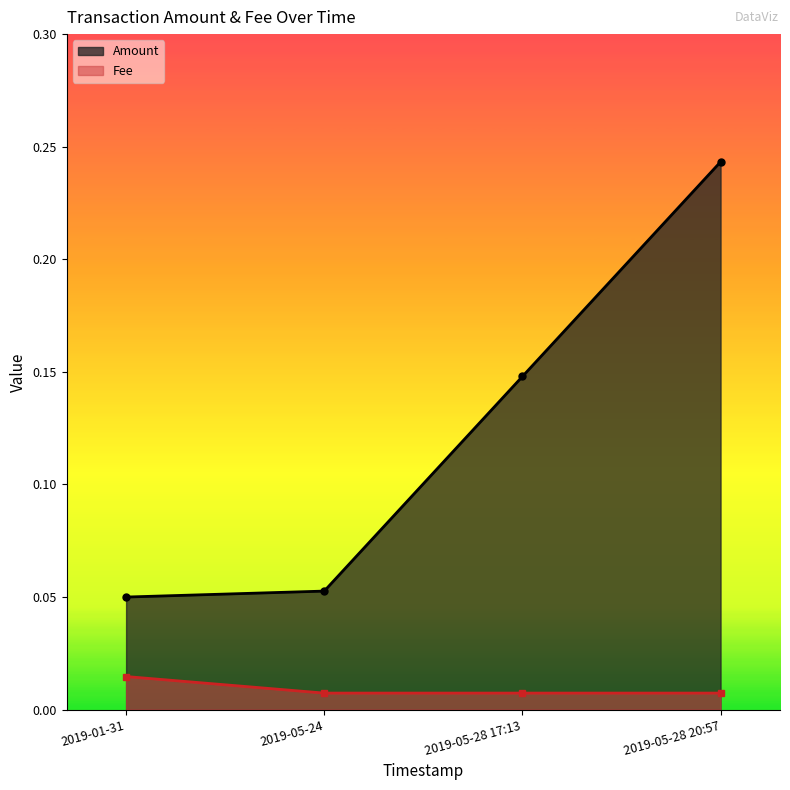

What is the label of the 1st point from the right?

2019-05-28 20:57